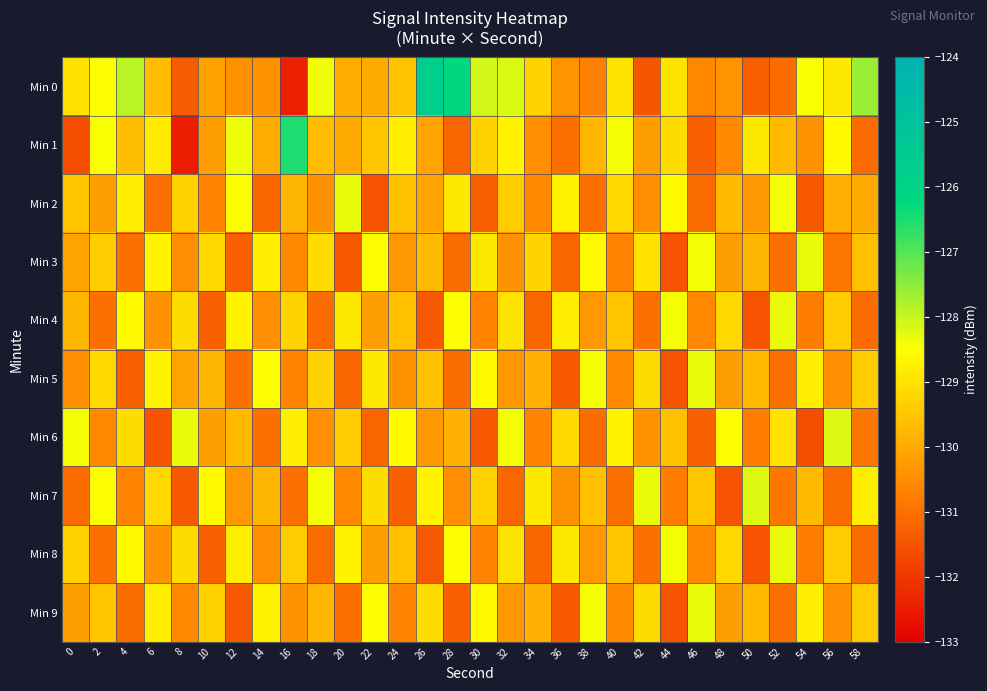

Reading left to right, transcribe all the data shown in this chart.

Min 0: 0=-129.0	2=-128.5	4=-127.9	6=-129.7	8=-131.4	10=-130.1	12=-130.5	14=-130.4	16=-132.4	18=-128.4	20=-129.9	22=-130.0	24=-129.5	26=-125.7	28=-126.2	30=-128.1	32=-128.2	34=-129.3	36=-130.4	38=-130.7	40=-129.0	42=-131.5	44=-129.0	46=-130.6	48=-130.4	50=-131.3	52=-131.1	54=-128.4	56=-128.9	58=-127.6
Min 1: 0=-131.6	2=-128.5	4=-129.6	6=-128.9	8=-132.5	10=-130.2	12=-128.3	14=-130.0	16=-126.5	18=-129.7	20=-130.0	22=-129.5	24=-128.8	26=-130.1	28=-131.2	30=-129.3	32=-128.7	34=-130.5	36=-131.0	38=-129.8	40=-128.4	42=-130.2	44=-129.1	46=-131.3	48=-130.6	50=-128.9	52=-129.7	54=-130.4	56=-128.6	58=-131.1
Min 2: 0=-129.5	2=-130.2	4=-128.8	6=-131.0	8=-129.3	10=-130.7	12=-128.5	14=-131.2	16=-129.8	18=-130.4	20=-128.3	22=-131.5	24=-129.6	26=-130.1	28=-128.9	30=-131.3	32=-129.4	34=-130.6	36=-128.7	38=-131.0	40=-129.2	42=-130.5	44=-128.6	46=-131.1	48=-129.7	50=-130.3	52=-128.4	54=-131.4	56=-129.9	58=-130.0
Min 3: 0=-130.1	2=-129.4	4=-131.0	6=-128.7	8=-130.5	10=-129.2	12=-131.3	14=-128.8	16=-130.6	18=-129.1	20=-131.4	22=-128.5	24=-130.3	26=-129.7	28=-131.1	30=-128.9	32=-130.4	34=-129.3	36=-131.2	38=-128.6	40=-130.7	42=-129.0	44=-131.5	46=-128.4	48=-130.2	50=-129.8	52=-131.0	54=-128.3	56=-130.9	58=-129.6
Min 4: 0=-129.8	2=-131.0	4=-128.6	6=-130.4	8=-129.1	10=-131.3	12=-128.7	14=-130.5	16=-129.3	18=-131.1	20=-128.9	22=-130.2	24=-129.6	26=-131.4	28=-128.5	30=-130.7	32=-129.0	34=-131.2	36=-128.8	38=-130.3	40=-129.5	42=-131.0	44=-128.4	46=-130.6	48=-129.2	50=-131.5	52=-128.3	54=-130.8	56=-129.4	58=-131.1
Min 5: 0=-130.5	2=-129.2	4=-131.3	6=-128.7	8=-130.1	10=-129.8	12=-131.0	14=-128.5	16=-130.7	18=-129.3	20=-131.2	22=-128.9	24=-130.4	26=-129.6	28=-131.1	30=-128.6	32=-130.3	34=-129.9	36=-131.4	38=-128.4	40=-130.6	42=-129.1	44=-131.5	46=-128.3	48=-130.2	50=-129.7	52=-131.0	54=-128.8	56=-130.5	58=-129.4
Min 6: 0=-128.4	2=-130.6	4=-129.1	6=-131.5	8=-128.3	10=-130.2	12=-129.7	14=-131.0	16=-128.8	18=-130.5	20=-129.4	22=-131.2	24=-128.6	26=-130.3	28=-129.9	30=-131.4	32=-128.4	34=-130.7	36=-129.2	38=-131.1	40=-128.7	42=-130.4	44=-129.6	46=-131.3	48=-128.5	50=-130.8	52=-129.0	54=-131.6	56=-128.2	58=-130.9
Min 7: 0=-131.1	2=-128.5	4=-130.7	6=-129.2	8=-131.4	10=-128.6	12=-130.3	14=-129.8	16=-131.0	18=-128.4	20=-130.6	22=-129.1	24=-131.3	26=-128.7	28=-130.5	30=-129.3	32=-131.2	34=-128.9	36=-130.4	38=-129.6	40=-131.0	42=-128.3	44=-130.8	46=-129.5	48=-131.5	50=-128.2	52=-130.9	54=-129.7	56=-131.1	58=-128.8
Min 8: 0=-129.3	2=-131.0	4=-128.6	6=-130.4	8=-129.1	10=-131.3	12=-128.8	14=-130.5	16=-129.4	18=-131.1	20=-128.7	22=-130.2	24=-129.6	26=-131.4	28=-128.5	30=-130.7	32=-129.0	34=-131.2	36=-128.9	38=-130.3	40=-129.5	42=-131.0	44=-128.4	46=-130.6	48=-129.2	50=-131.5	52=-128.3	54=-130.8	56=-129.4	58=-131.1
Min 9: 0=-130.2	2=-129.5	4=-131.1	6=-128.8	8=-130.6	10=-129.3	12=-131.4	14=-128.7	16=-130.4	18=-129.8	20=-131.0	22=-128.5	24=-130.7	26=-129.1	28=-131.3	30=-128.6	32=-130.3	34=-129.9	36=-131.4	38=-128.4	40=-130.6	42=-129.1	44=-131.5	46=-128.3	48=-130.2	50=-129.7	52=-131.0	54=-128.8	56=-130.5	58=-129.4